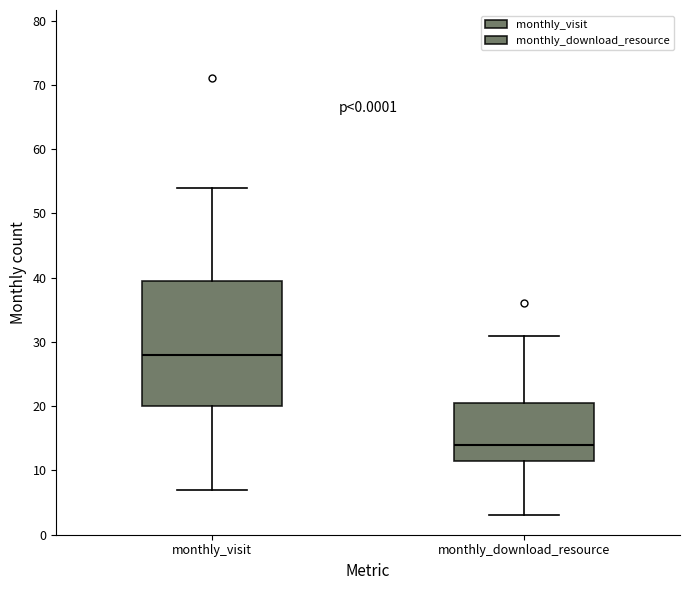

Where does the upper whisker of the box for monthly_download_resource end on the y-axis? The values are not printed on the chart, so give them approximately, as read against the axis.

31